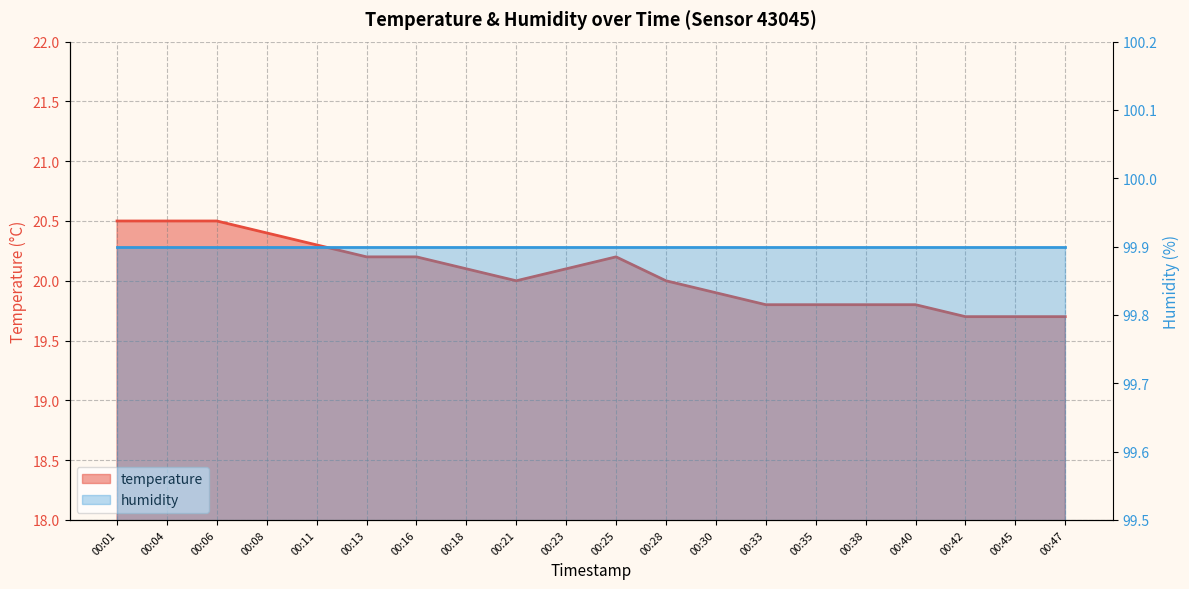

How many interior local valleys (lower than both neighbors) does the data have?

1